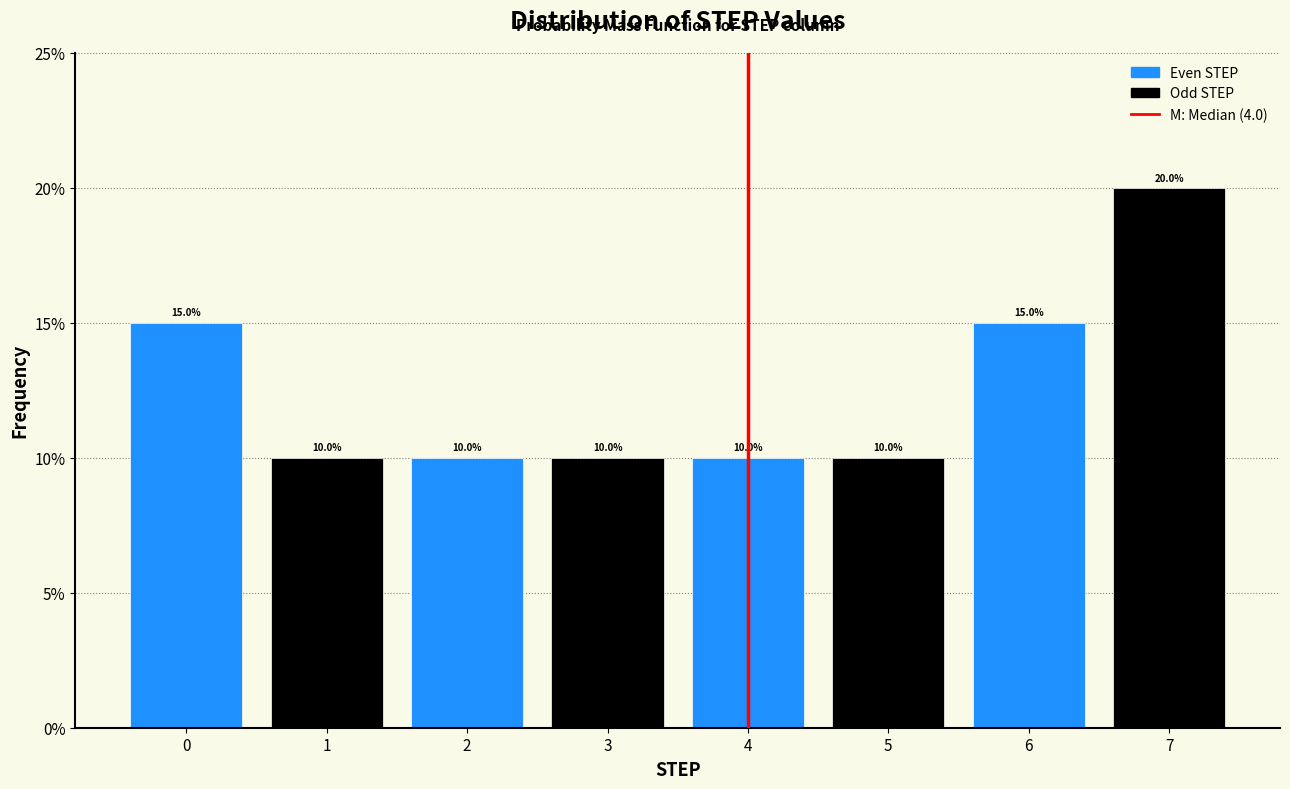

Reading left to right, list every bar in this chart as the range it spans on the x-axis followed by its height.

-0.5 to 0.5: 15.0
0.5 to 1.5: 10.0
1.5 to 2.5: 10.0
2.5 to 3.5: 10.0
3.5 to 4.5: 10.0
4.5 to 5.5: 10.0
5.5 to 6.5: 15.0
6.5 to 7.5: 20.0